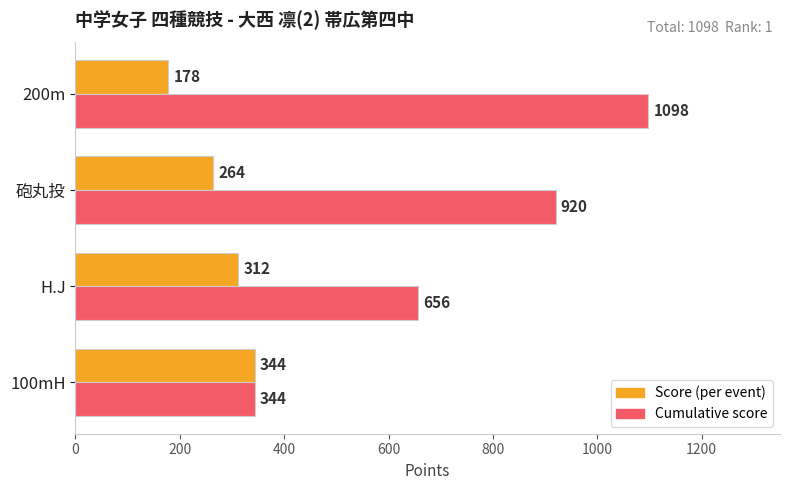

How many data points does each series have?

4